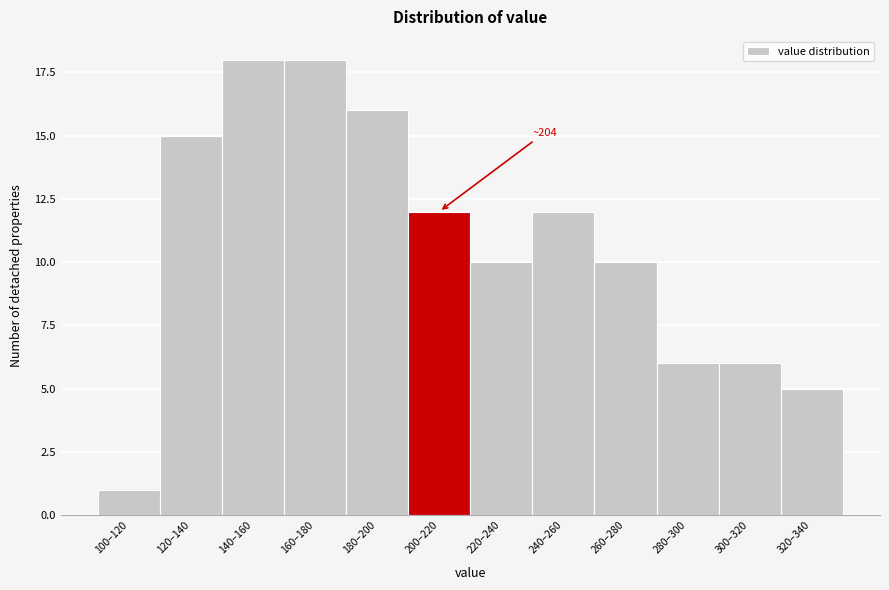

Reading left to right, list all the values displayed in this chart.

100–120=1	120–140=15	140–160=18	160–180=18	180–200=16	200–220=12	220–240=10	240–260=12	260–280=10	280–300=6	300–320=6	320–340=5